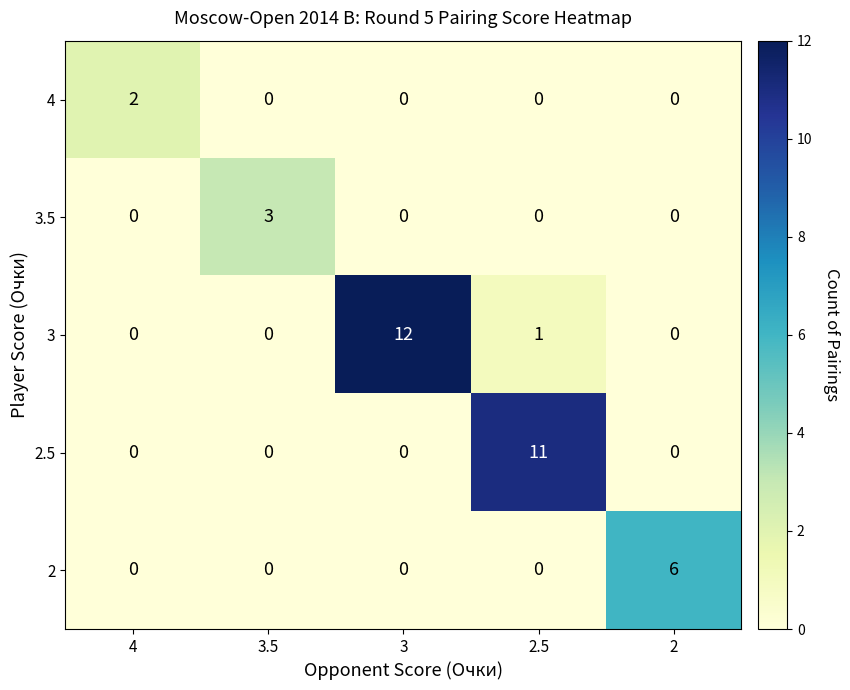

Count the number of categories in the chart.

5